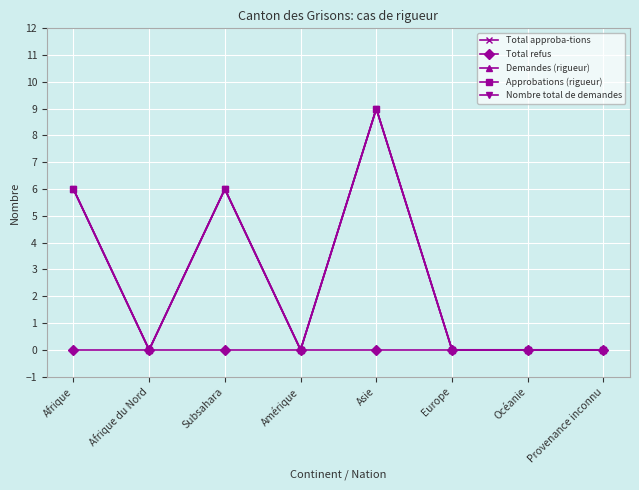

Is this an area chart (filled region under the line)?

No